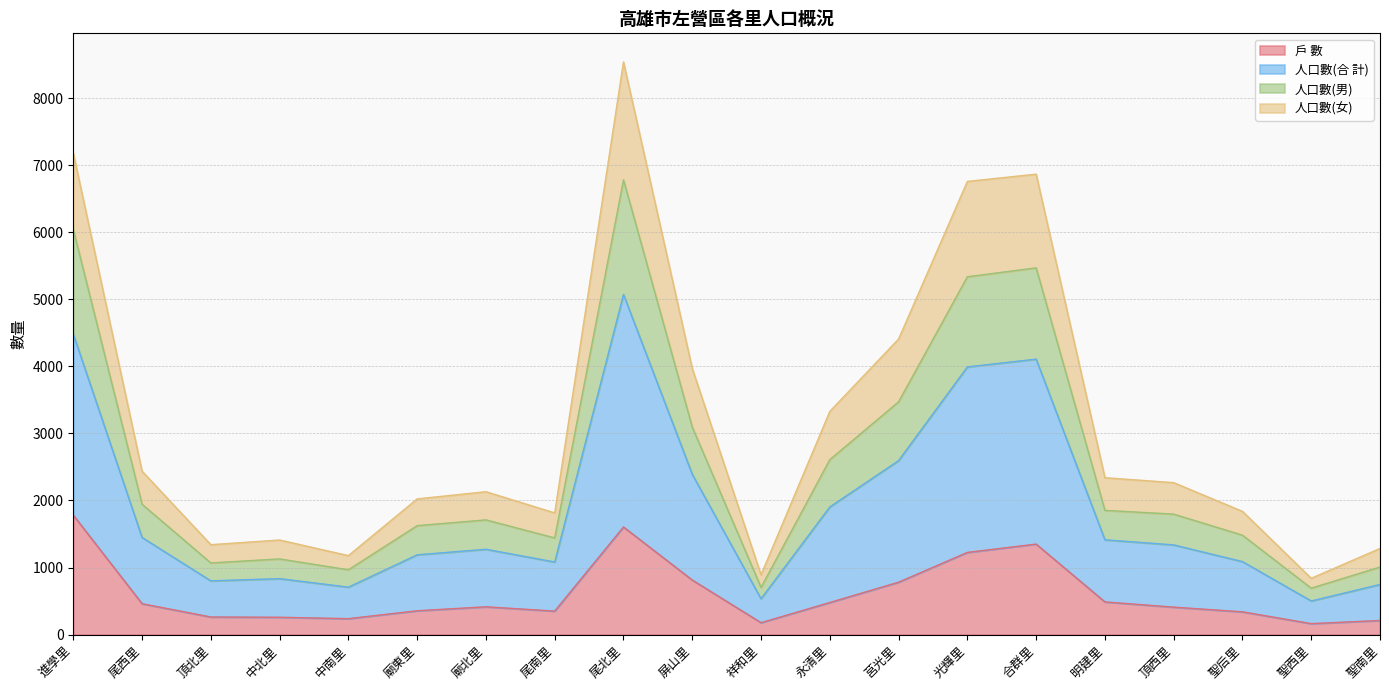

Read the 戶 數 value at 永清里.

478